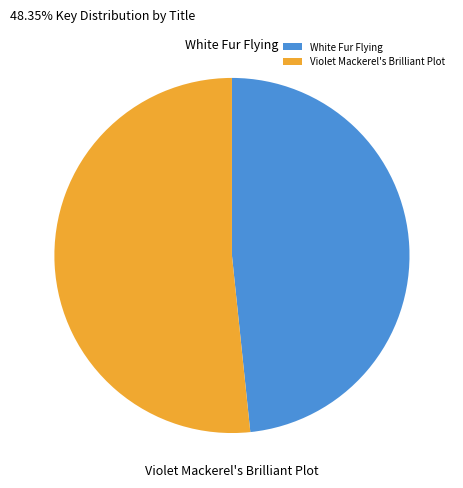

How many slices are in this pie chart?

2